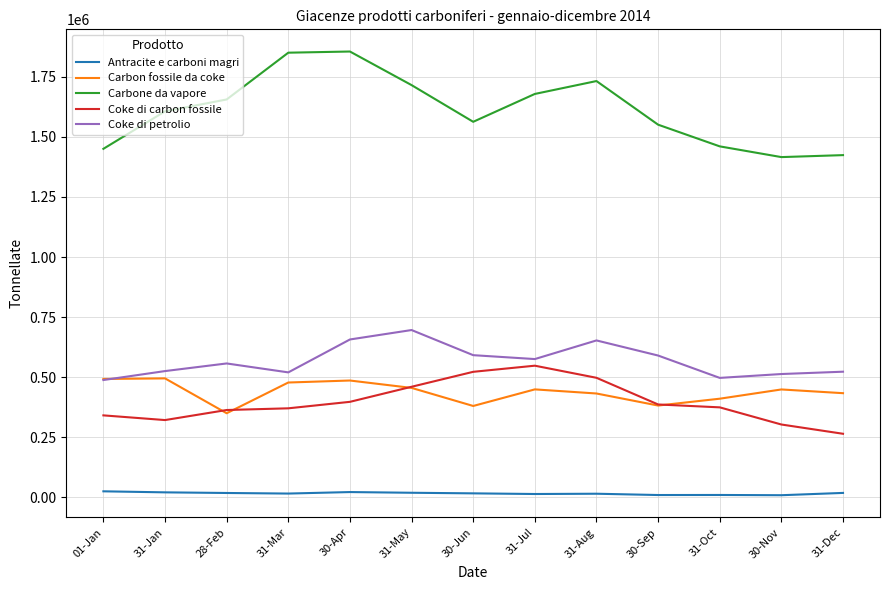

Is the value of Antracite e carboni magri at 30-Jun greater than the value of Carbone da vapore at 30-Sep?

No